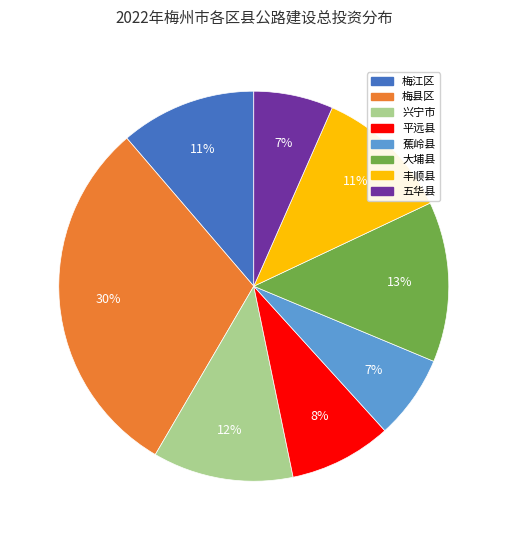

What is the largest slice in the pie chart?

梅县区